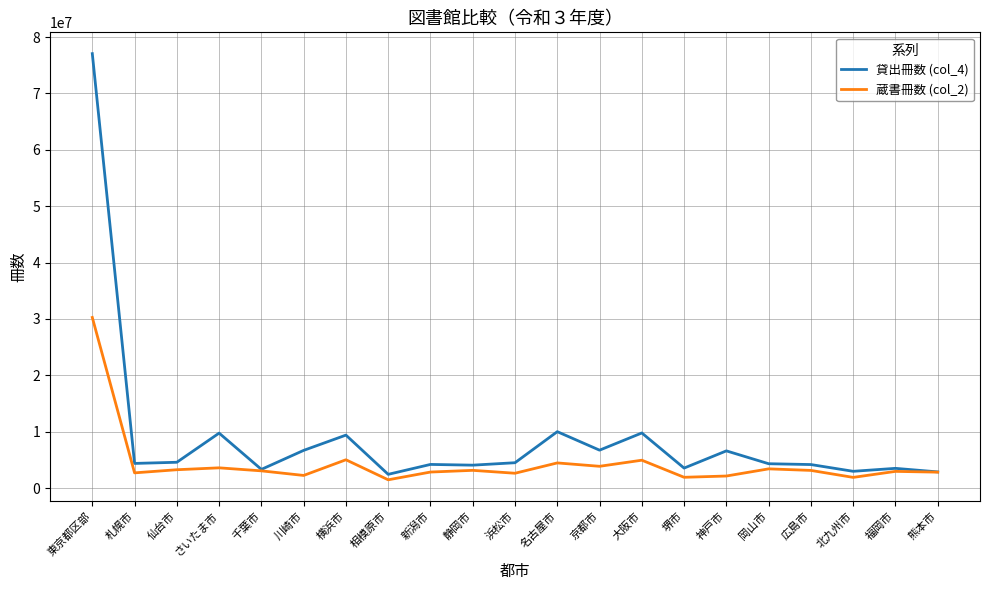

Which series has the largest total across all categories?

貸出冊数 (col_4)